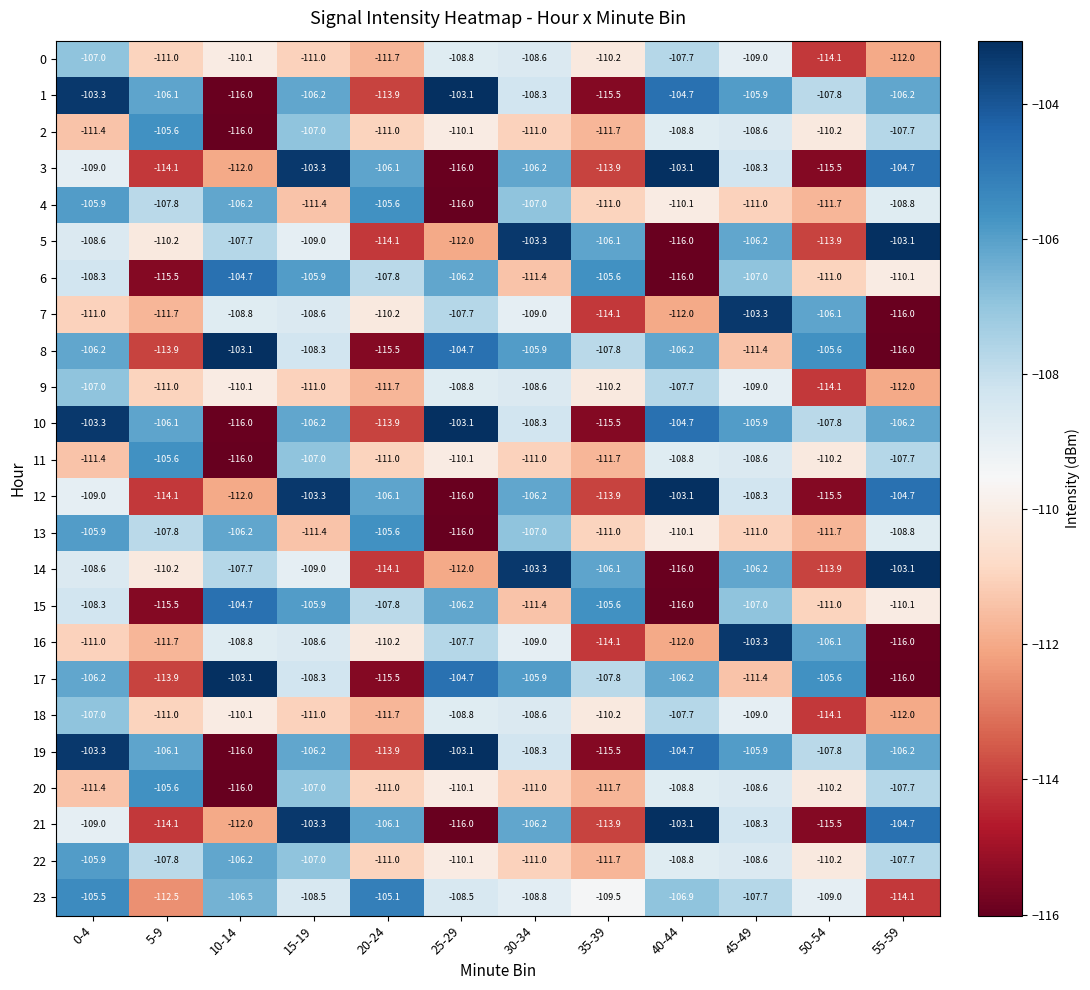

Is the value of 16 at 10-14 greater than the value of 20 at 30-34?

Yes